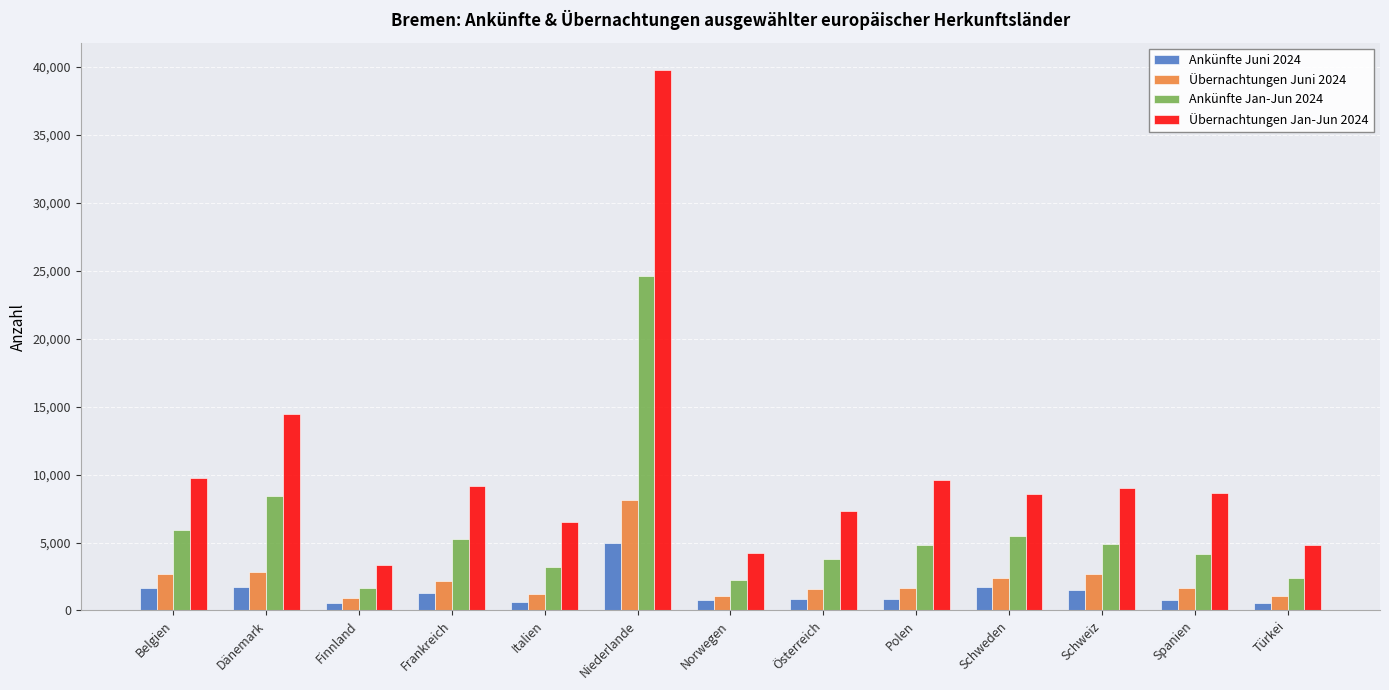

Rank the series by their maximum value, from lowest to highest.

Ankünfte Juni 2024, Übernachtungen Juni 2024, Ankünfte Jan-Jun 2024, Übernachtungen Jan-Jun 2024